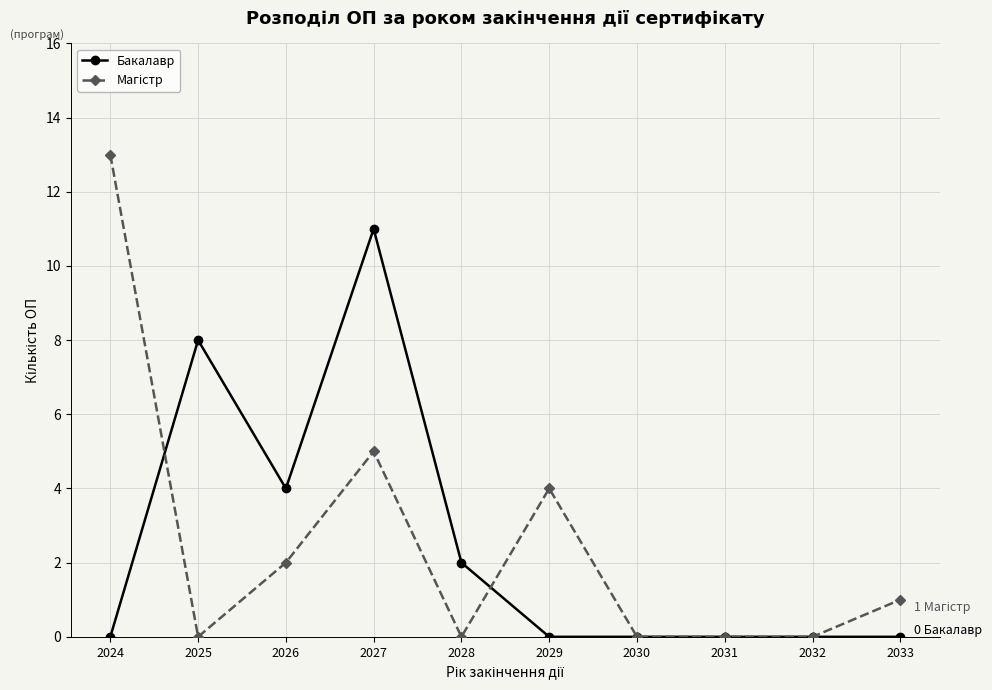

At which category is the sum across all series the highest?

2027